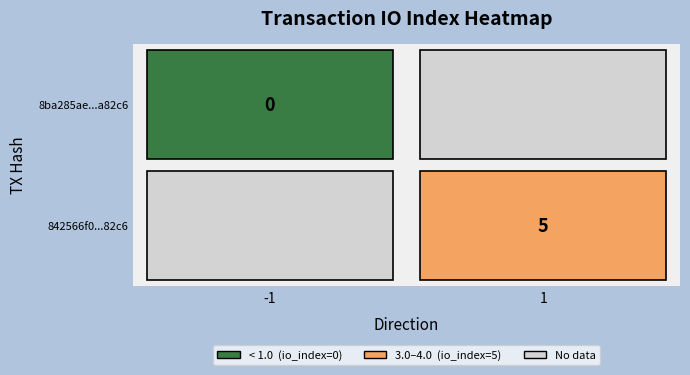

Which series has the largest range (max minus min)?

842566f0f543d320dc51d90685bf99dd6fd7559